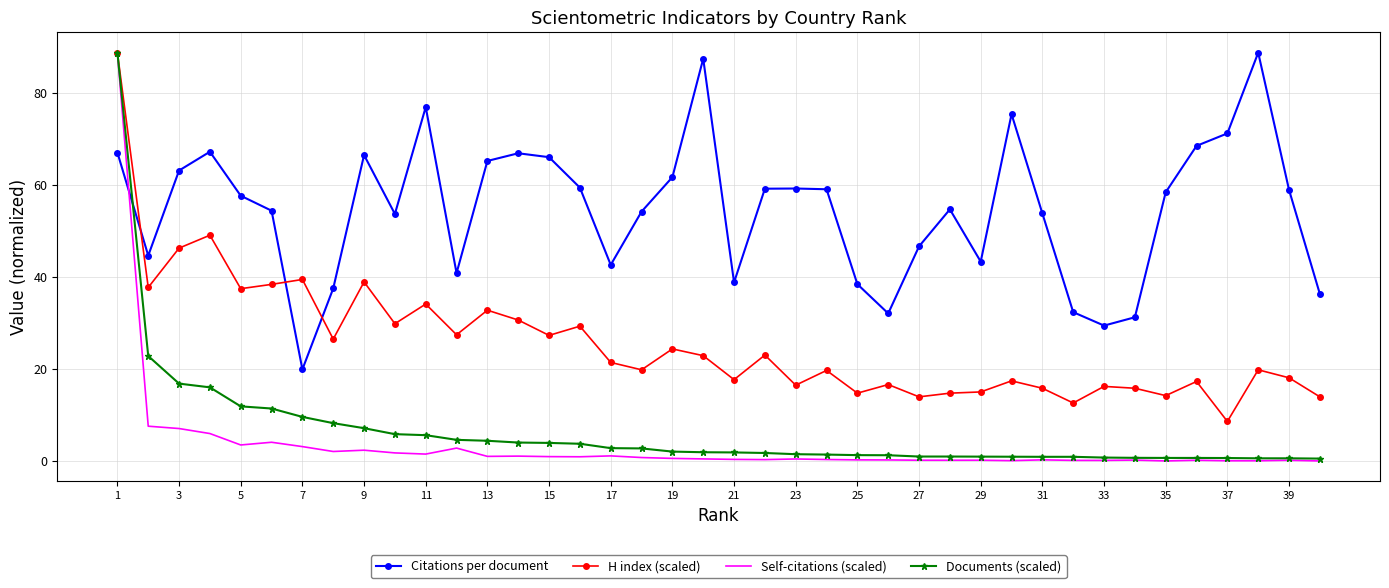

What is the maximum value shown in the chart?

88.8